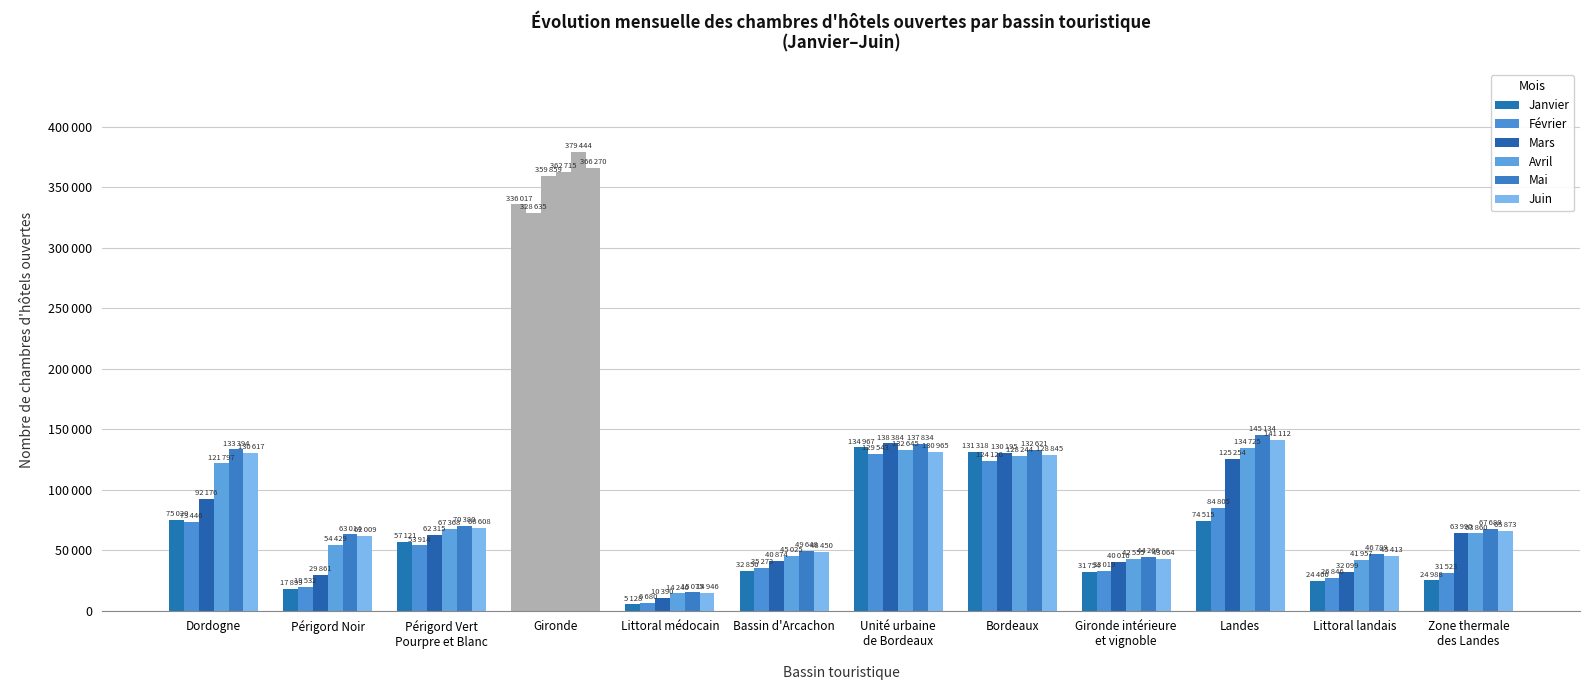

Which series has the largest range (max minus min)?

Mai